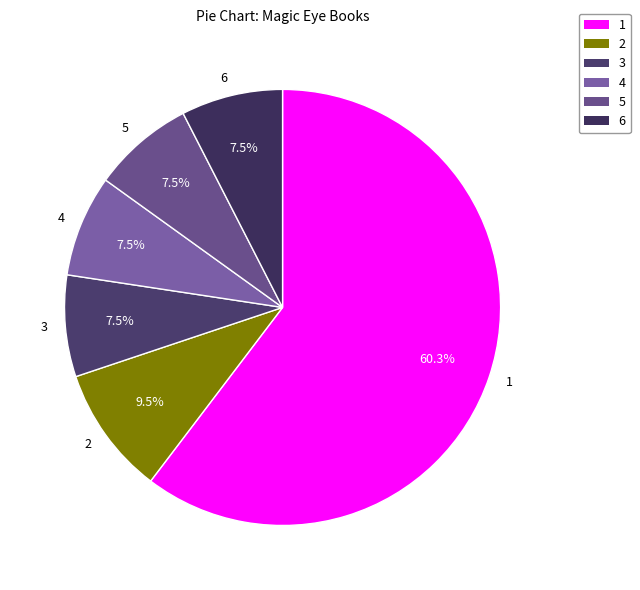

Combined, do 5 and 6 account for over 50%?

No